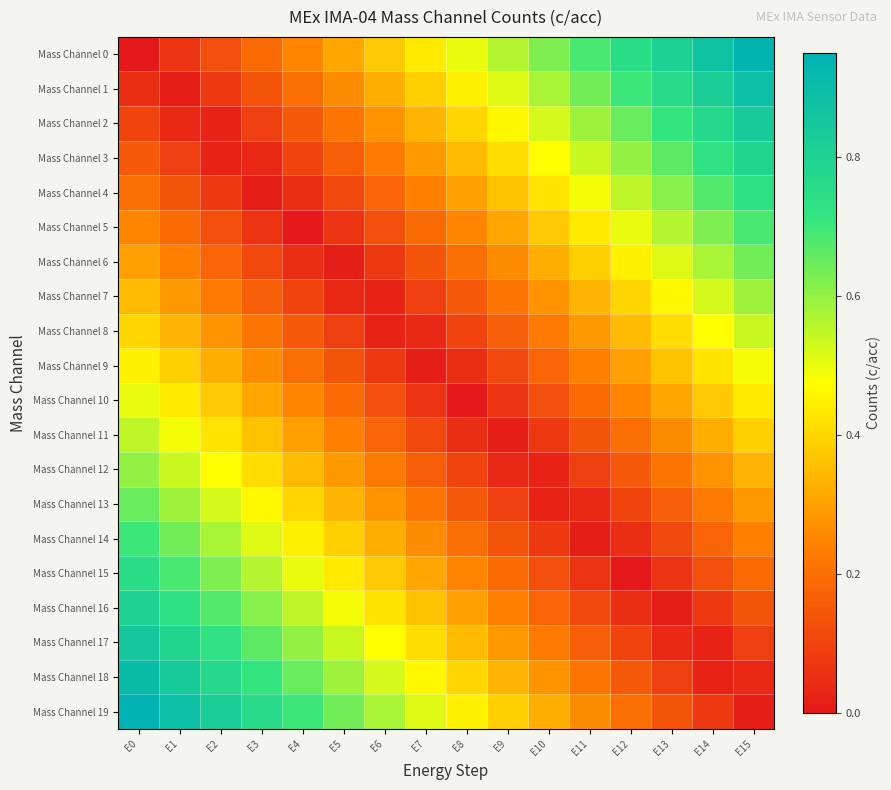

At how many categories does at least one series exceed 0?

16